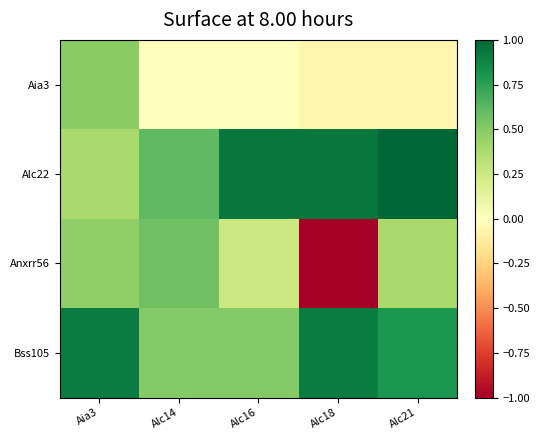

Which series has the widest spread of values?

Anxrr56